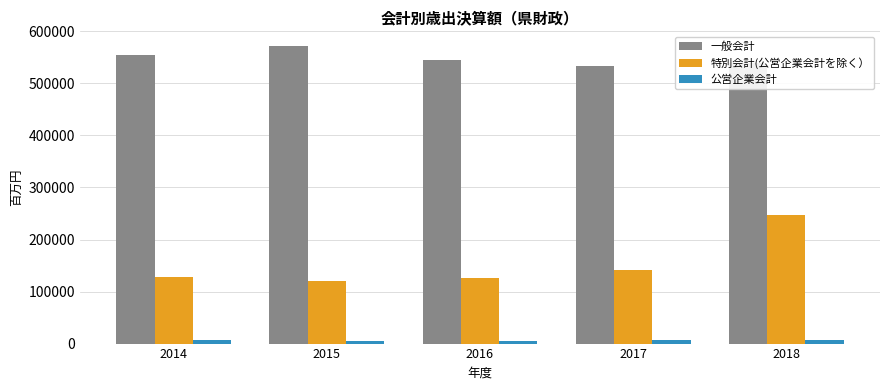

Which series has the widest spread of values?

特別会計(公営企業会計を除く）